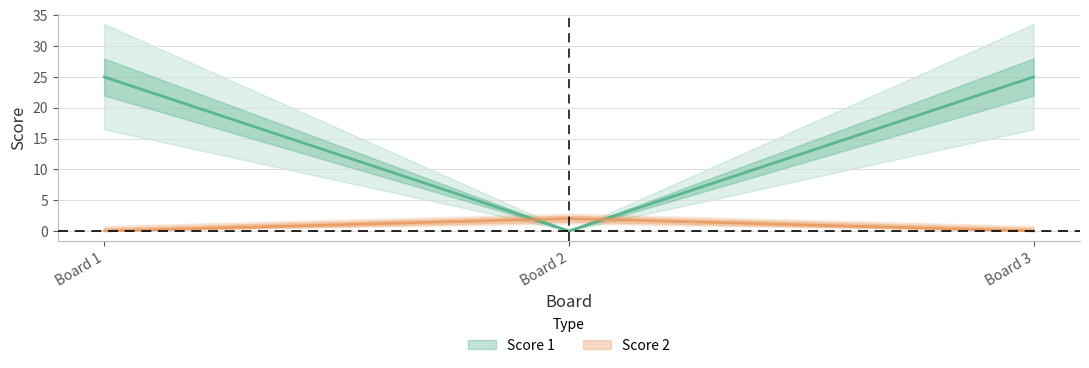

At which category is the sum across all series the highest?

1